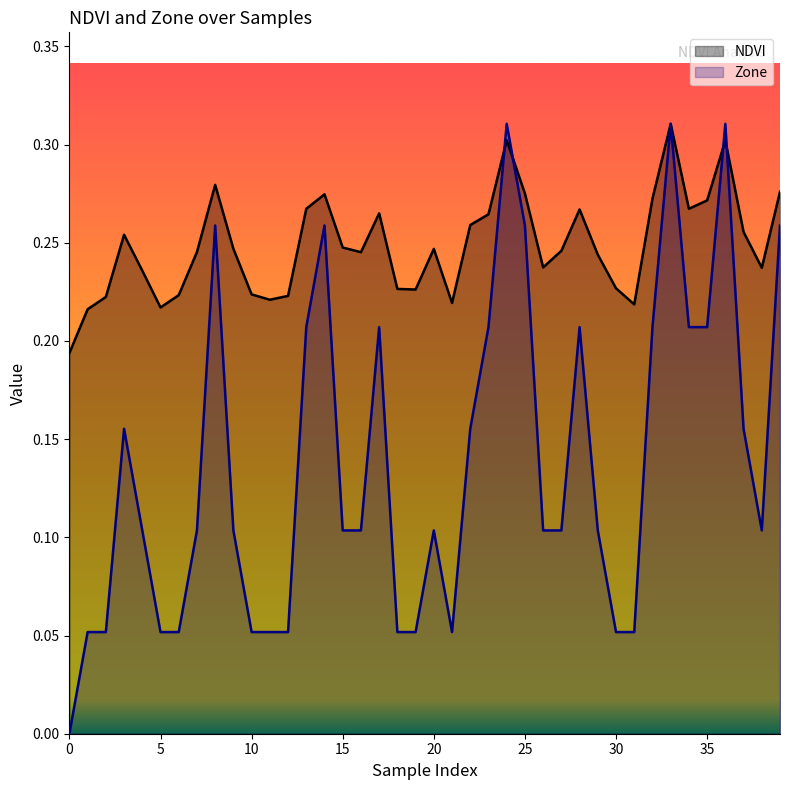

Which label corresponds to the largest value in the chart?

33